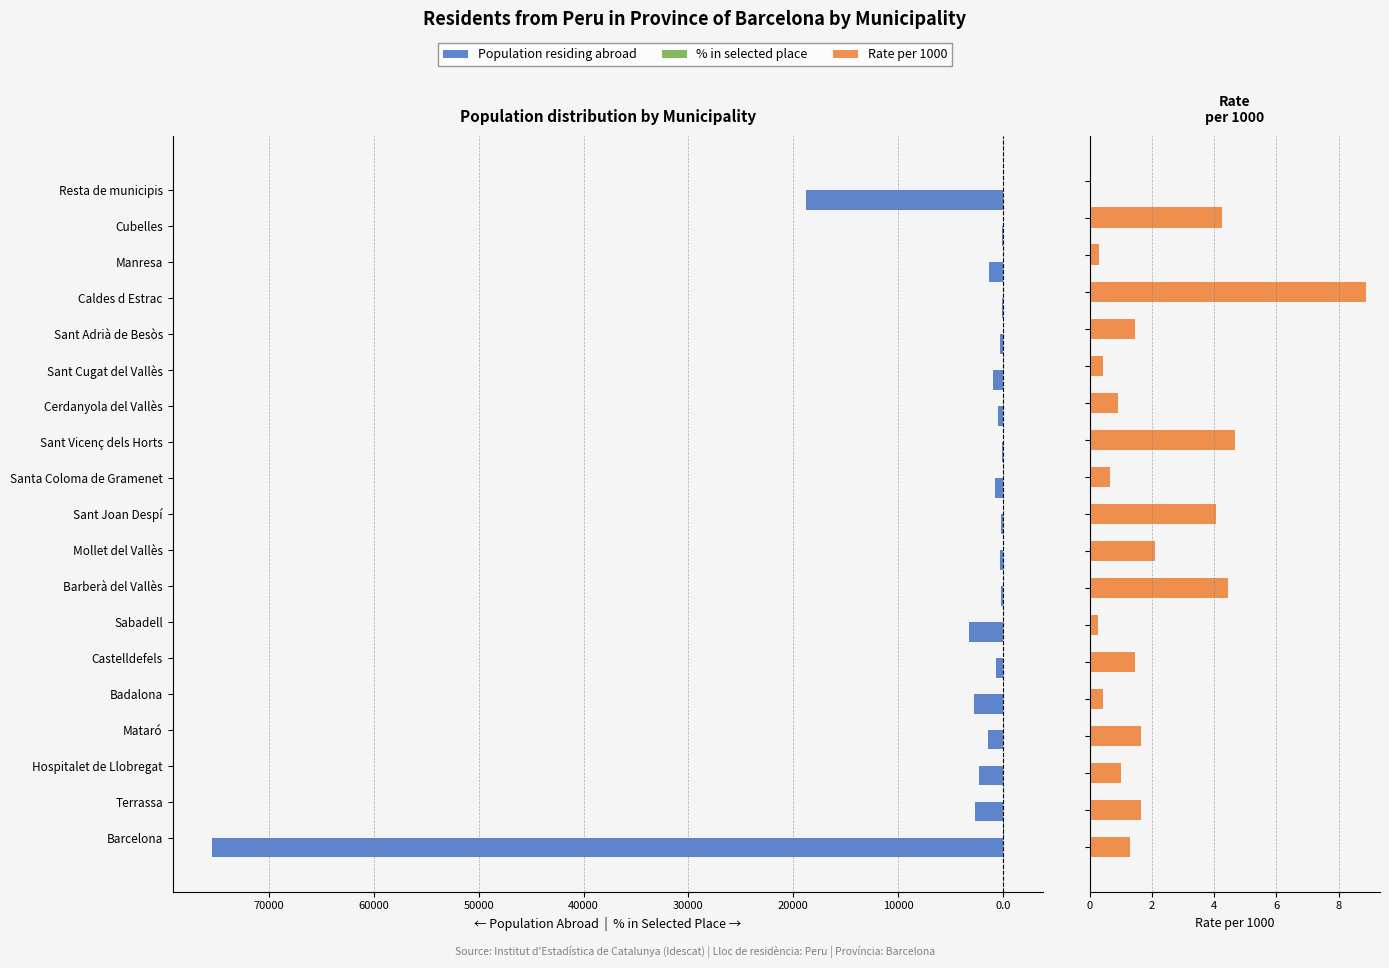

Reading right to left, transcribe all the data shown in this chart.

Population residing abroad: -18736.0	-94.0	-1306.0	-45.0	-278.0	-934.0	-444.0	-107.0	-784.0	-148.0	-284.0	-157.0	-3192.0	-619.0	-2720.0	-1387.0	-2281.0	-2708.0	-75425.0
Population in selected place (%): 5.6	0.3	0.3	0.3	0.3	0.3	0.3	0.4	0.4	0.5	0.5	0.6	0.7	0.8	1.0	1.9	1.9	3.7	80.0
Rate per 1000: 0.0	4.3	0.3	8.9	1.4	0.4	0.9	4.7	0.6	4.0	2.1	4.5	0.2	1.4	0.4	1.7	1.0	1.7	1.3